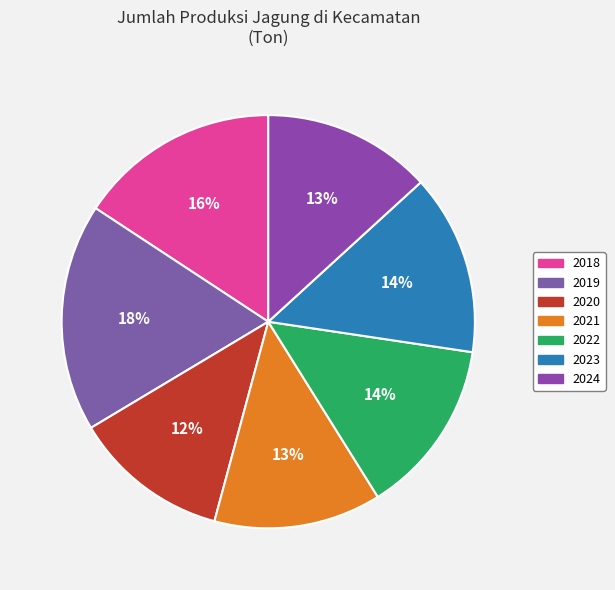

Which slice is the largest?

2019